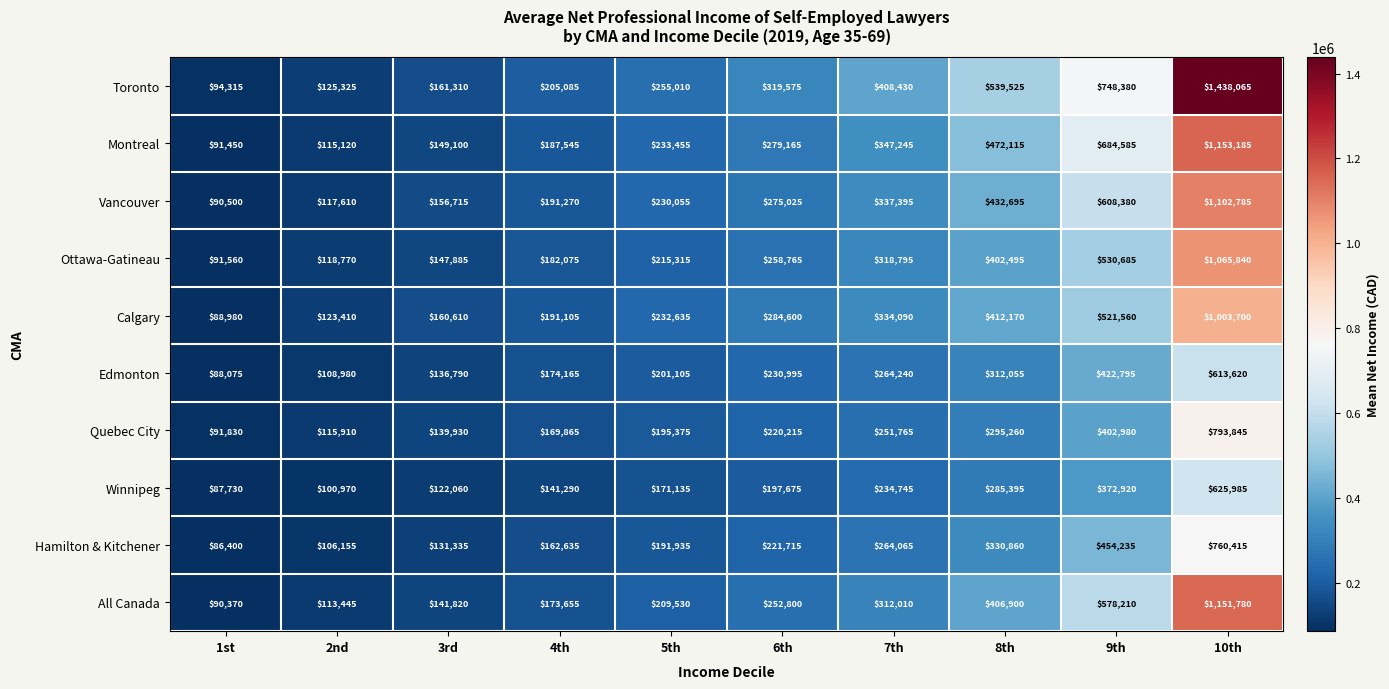

List the series in order of their peak value, lowest first.

Edmonton, Winnipeg, Hamilton & Kitchener, Quebec City, Calgary, Ottawa-Gatineau, Vancouver, All Canada, Montreal, Toronto